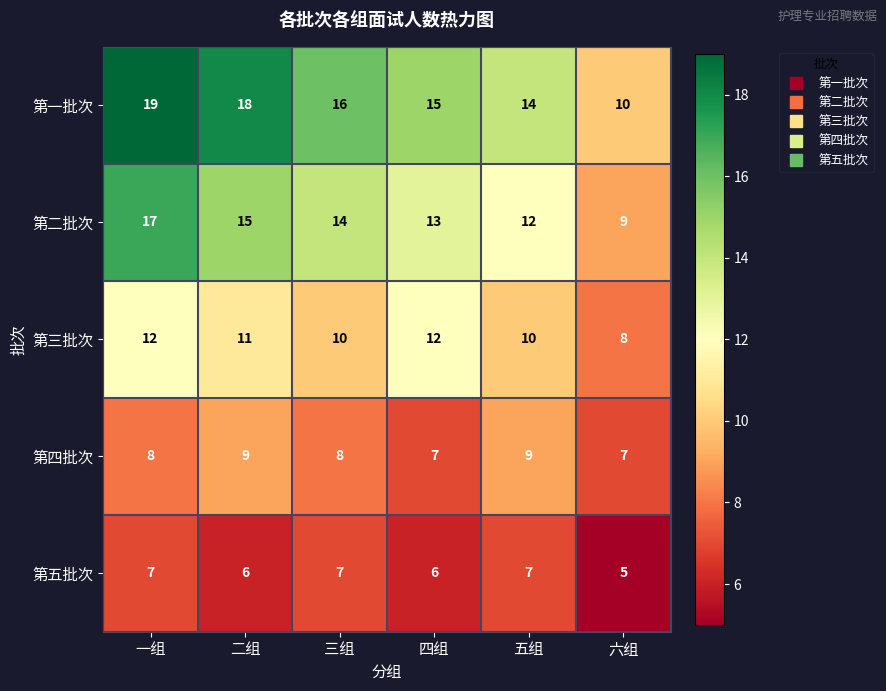

What is the sum of all 第五批次 values?

38